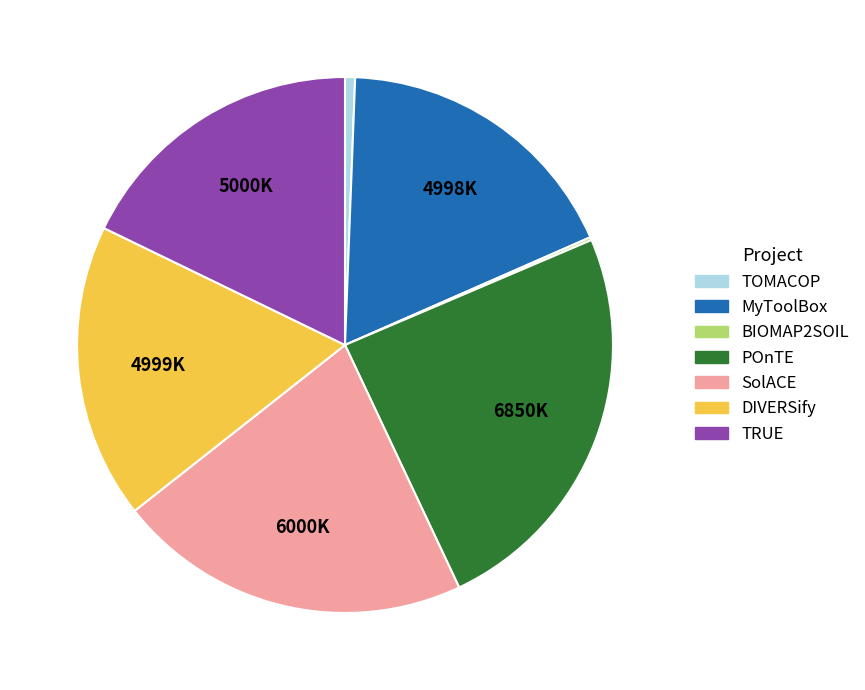

Which slice is the largest?

POnTE